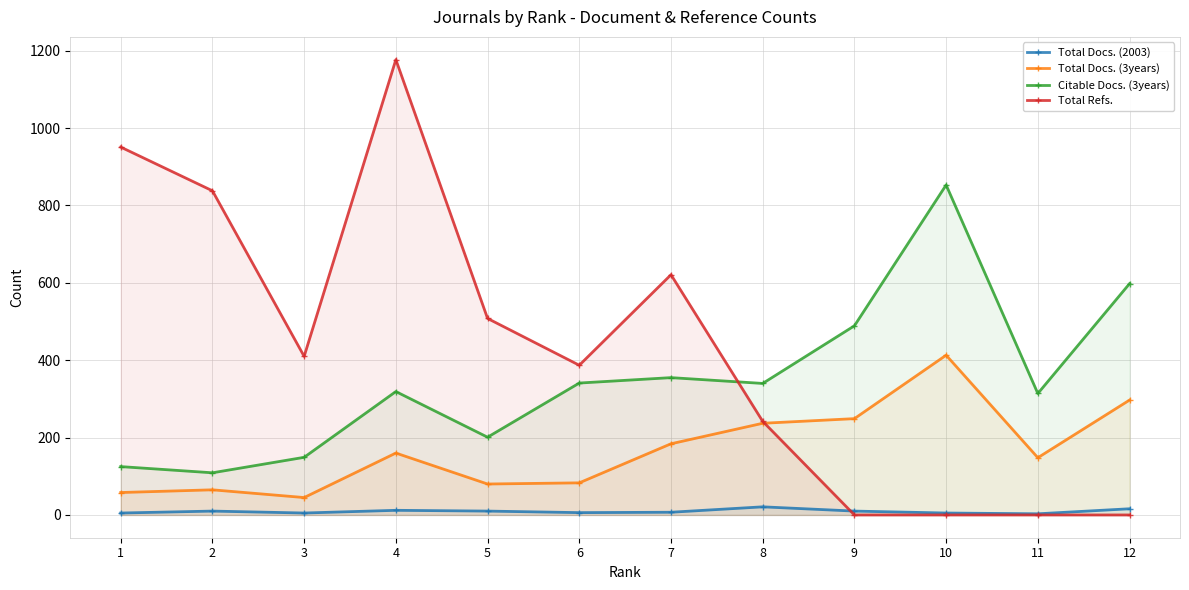

At 5, list the series in order from largest to smallest.

Total Refs., Citable Docs. (3years), Total Docs. (3years), Total Docs. (2003)